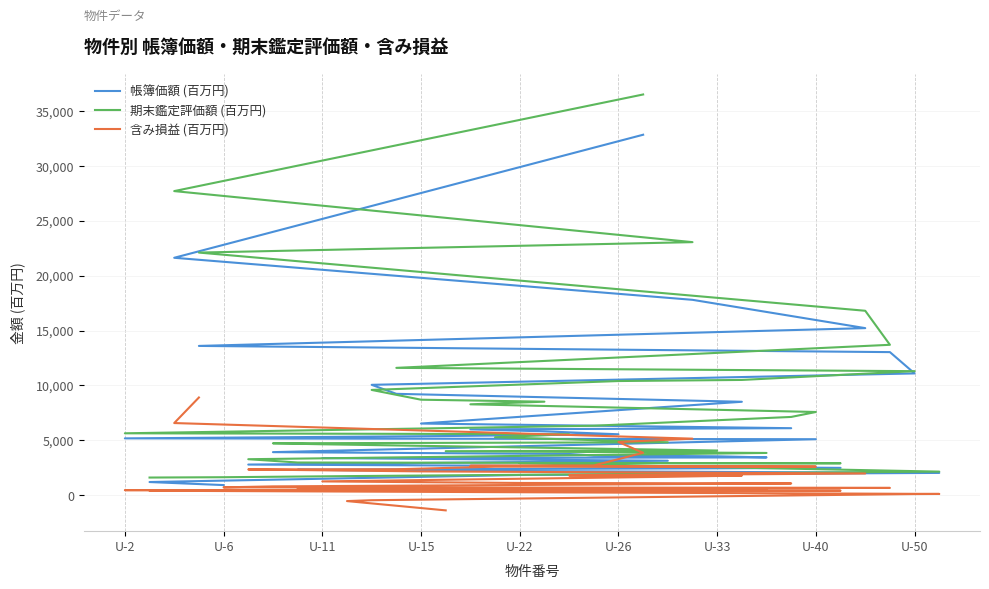

How many categories are shown in the chart?

34